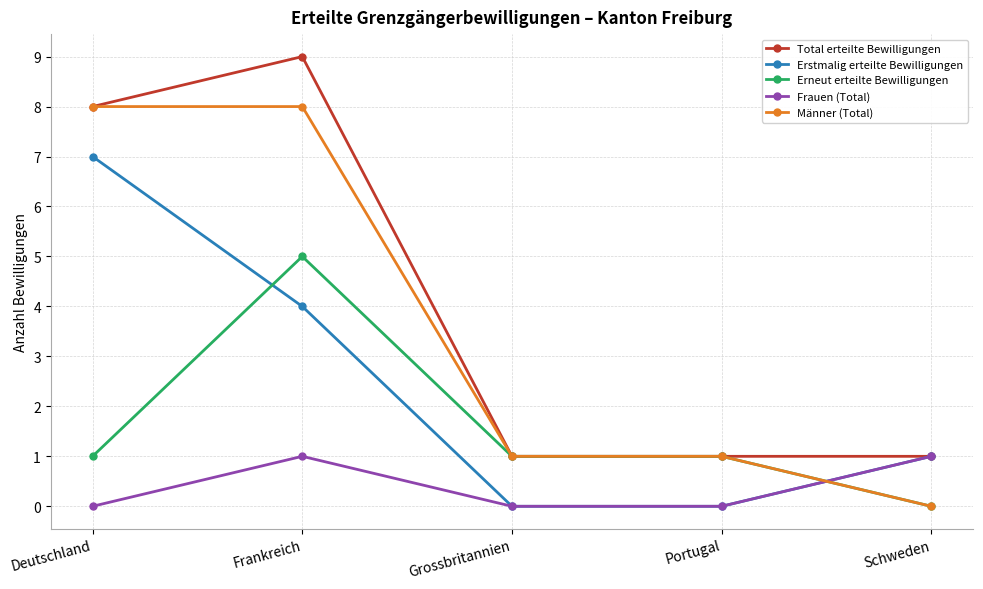

What is the spread (max minus min) of values at Frankreich?

8